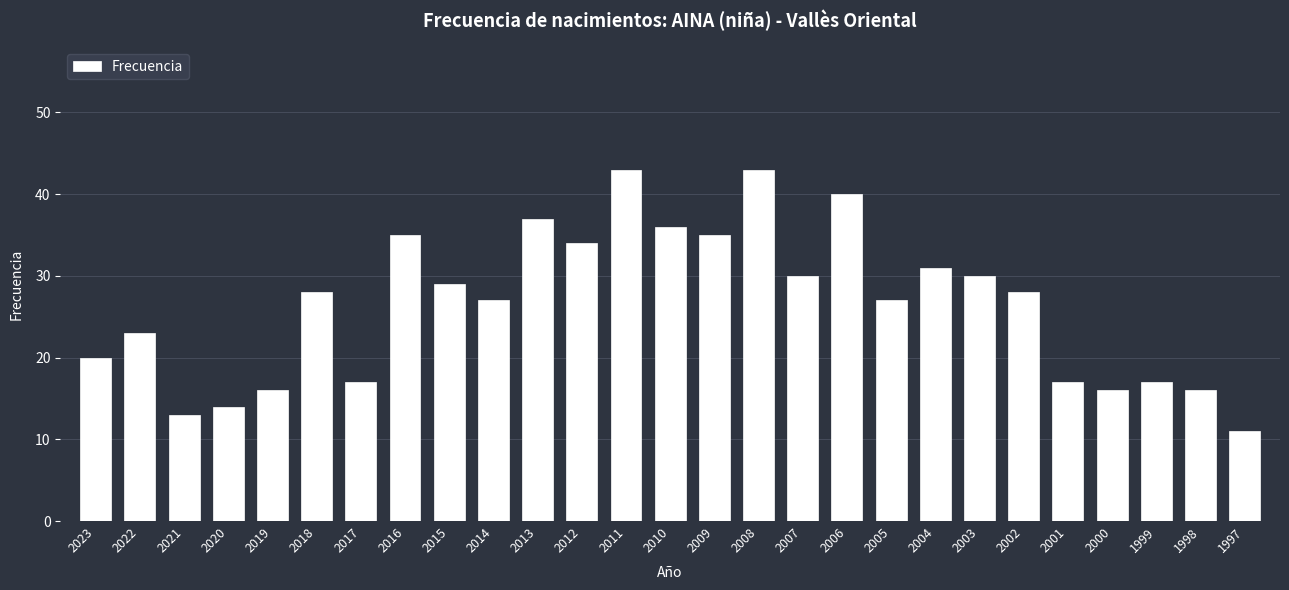

Reading left to right, transcribe all the data shown in this chart.

2023=20	2022=23	2021=13	2020=14	2019=16	2018=28	2017=17	2016=35	2015=29	2014=27	2013=37	2012=34	2011=43	2010=36	2009=35	2008=43	2007=30	2006=40	2005=27	2004=31	2003=30	2002=28	2001=17	2000=16	1999=17	1998=16	1997=11